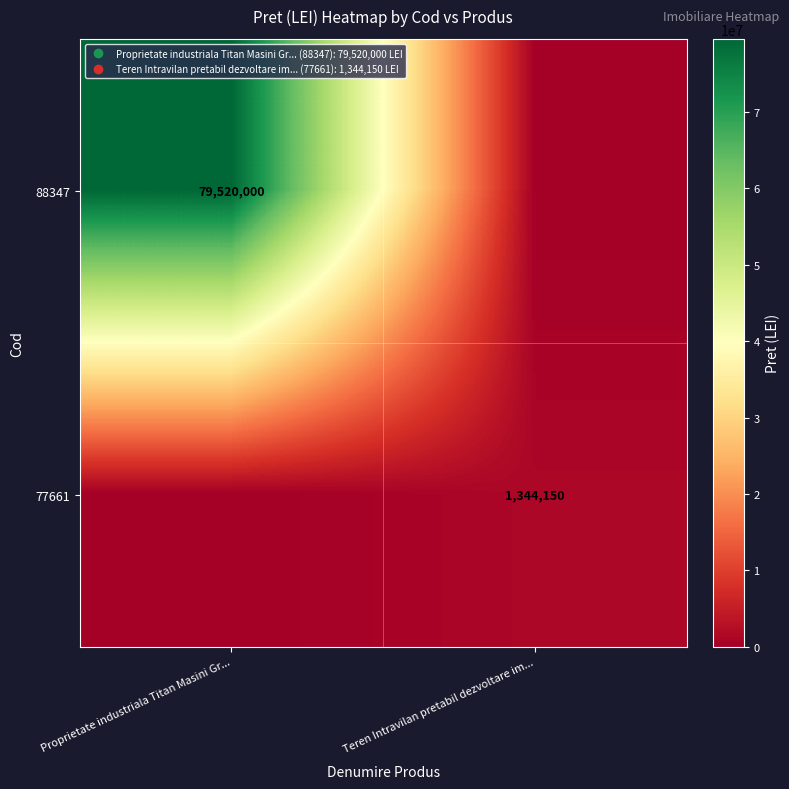

At which label is 77661 closest to 672075?

Proprietate industriala Titan Masini Gr...